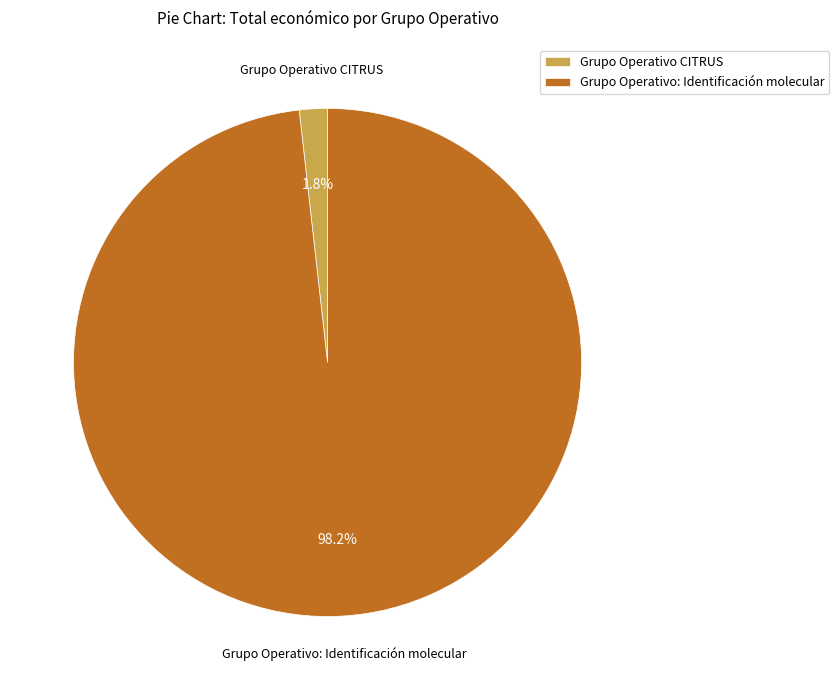

How many slices are in this pie chart?

2